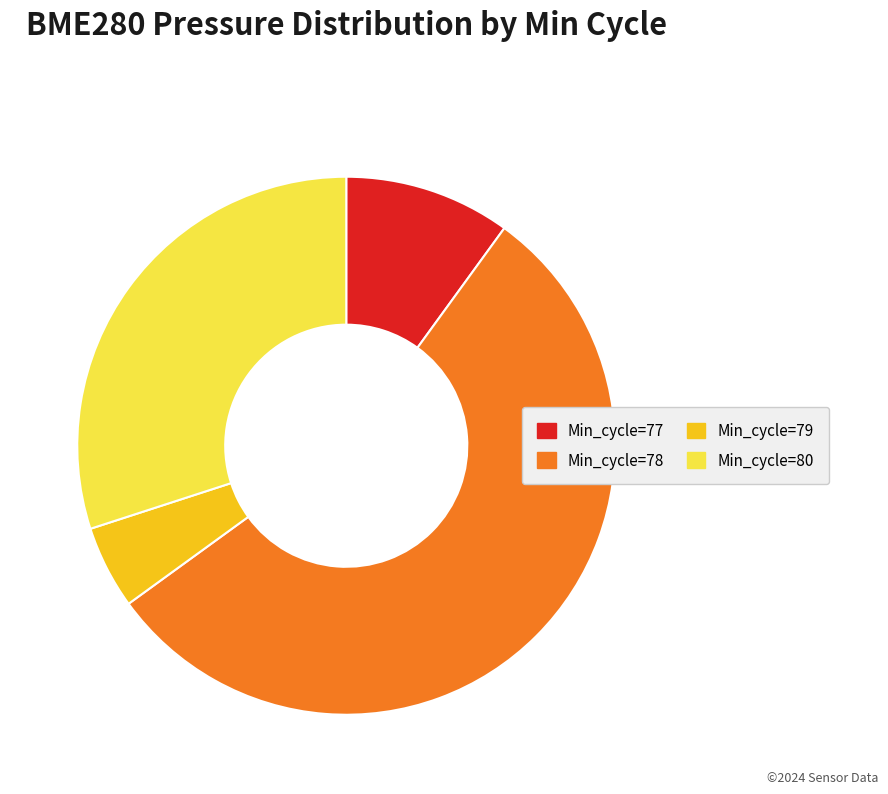

Does any single category account for the majority?

Yes